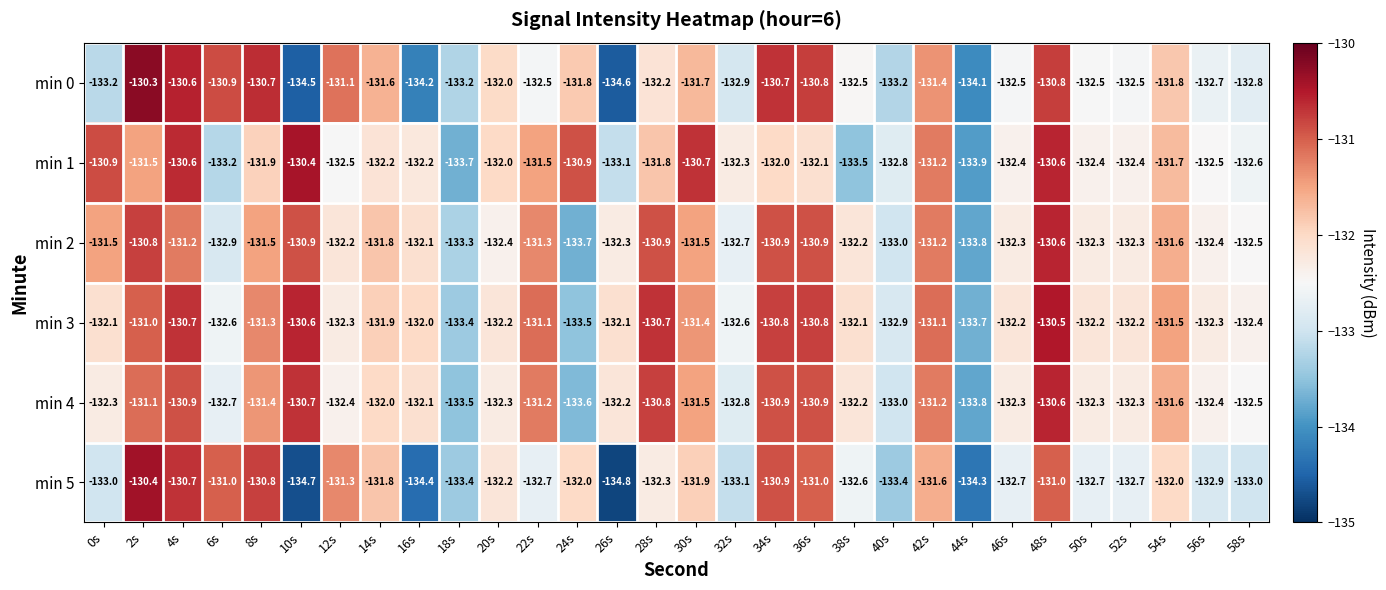

What is the sum of the min 4 values at 44s and 6s?

-266.5